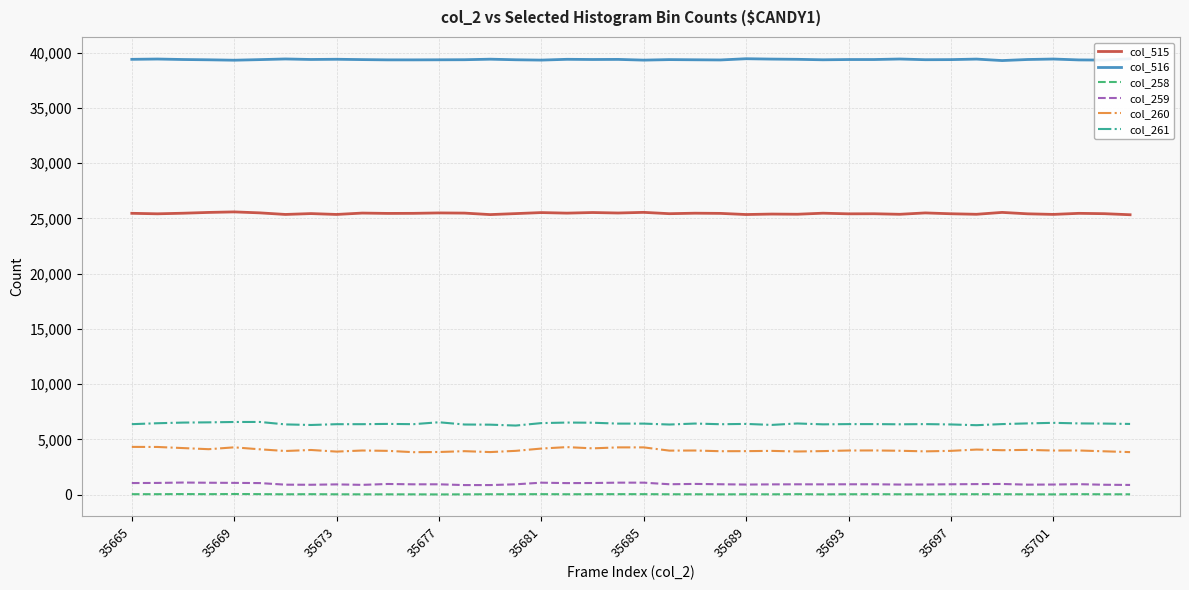

Which series has the largest total across all categories?

col_516